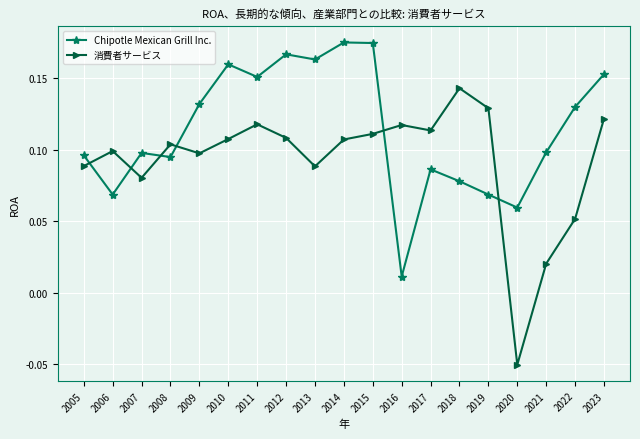

Which category has the lowest value in the 消費者サービス series?

2020